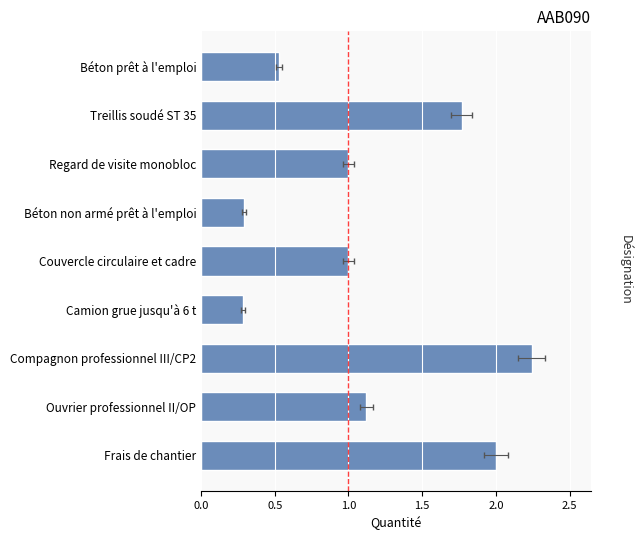

The chart shows a value of 0.4 at Ouvrier professionnel II/OP. True or false?

False